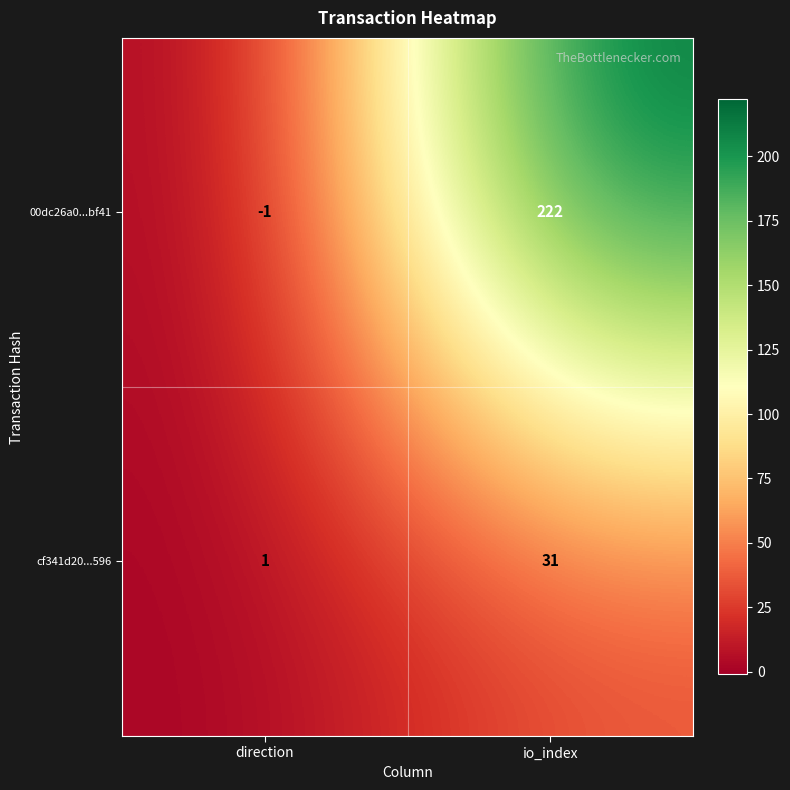

List the labels in order of 00dc26a0...bf41 value, largest first.

io_index, direction